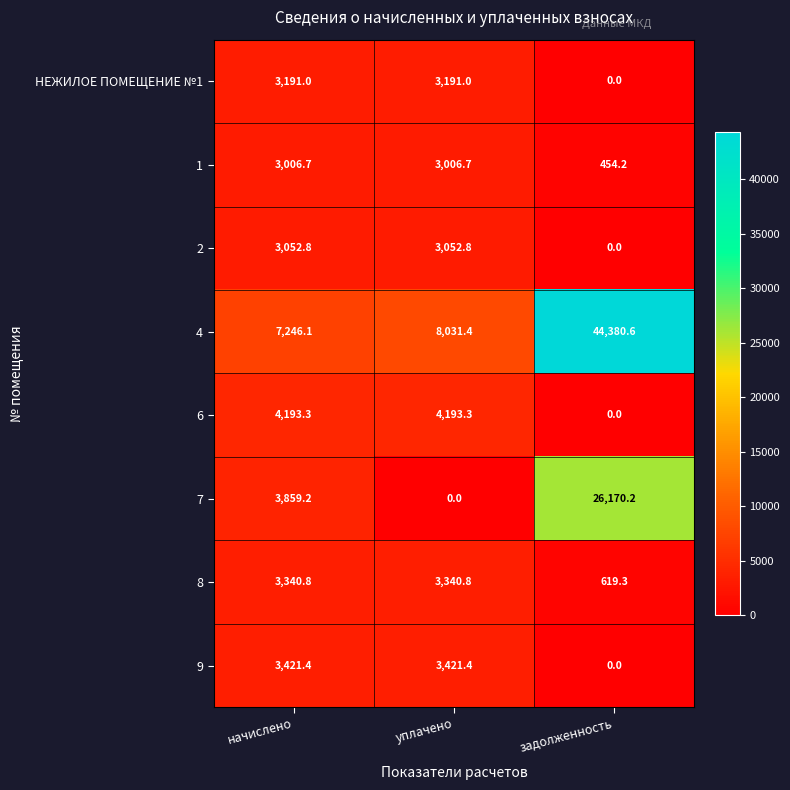

Which category has the highest value across all series?

задолженность